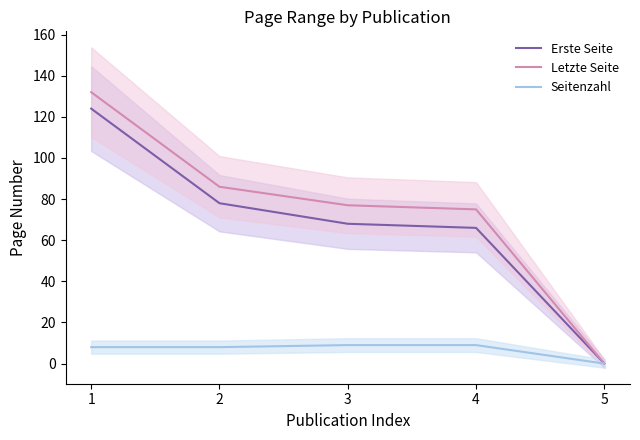

What is the sum of all Erste Seite values?

336